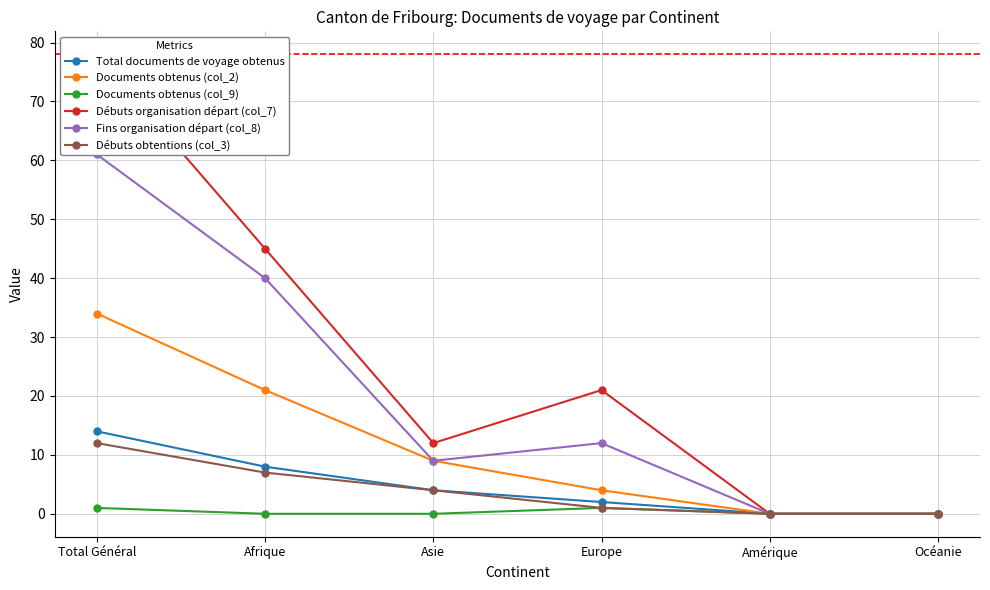

What is the sum of the Débuts organisation départ (col_7) values at Total Général and Océanie?

78